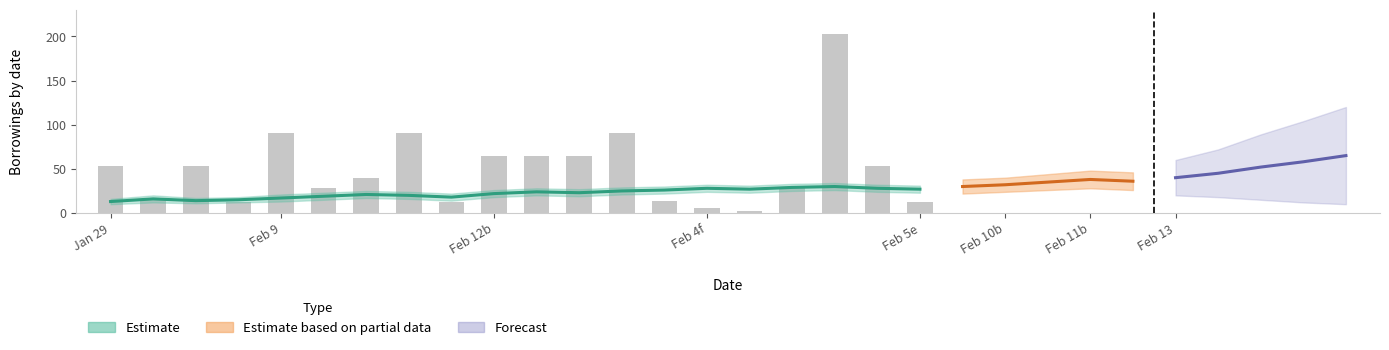

Count the number of categories in the chart.

20